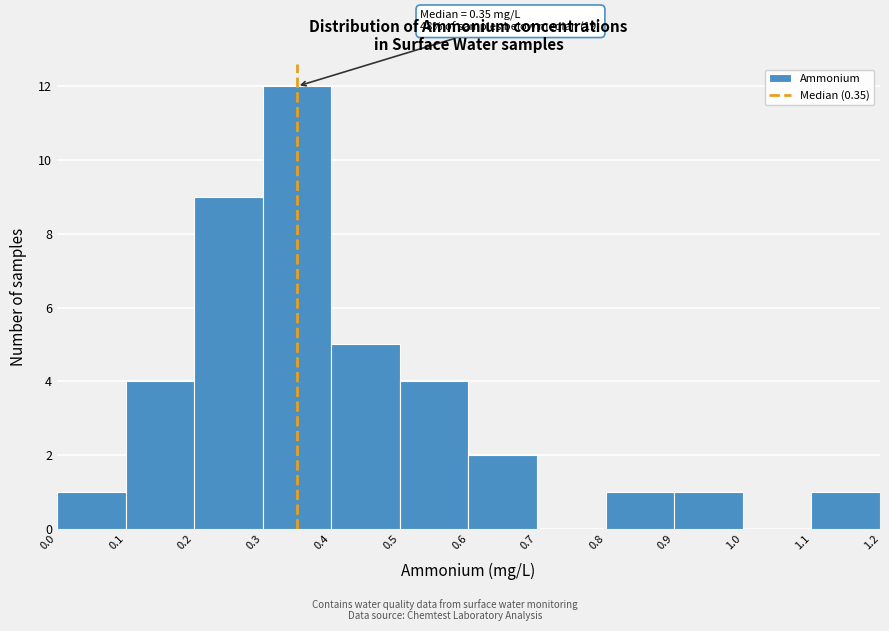

Which range on the x-axis has the tallest bar?

0.3 to 0.4